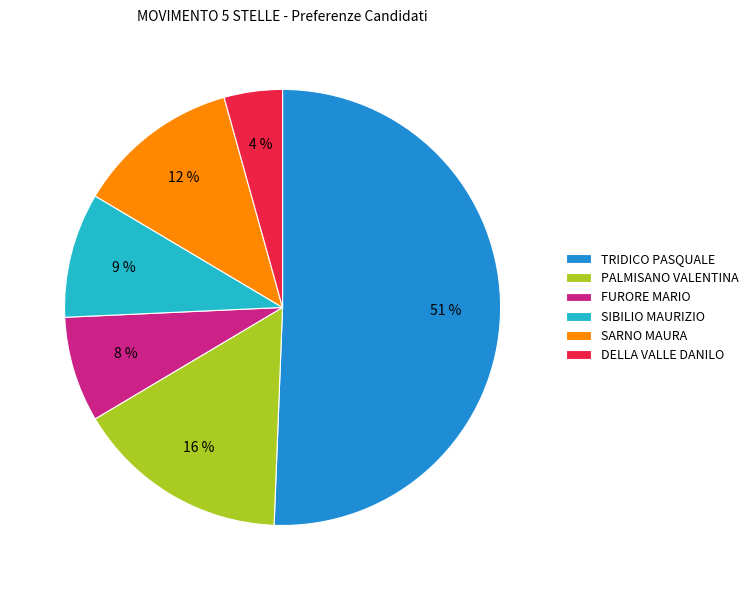

Is there a majority slice in this chart?

Yes